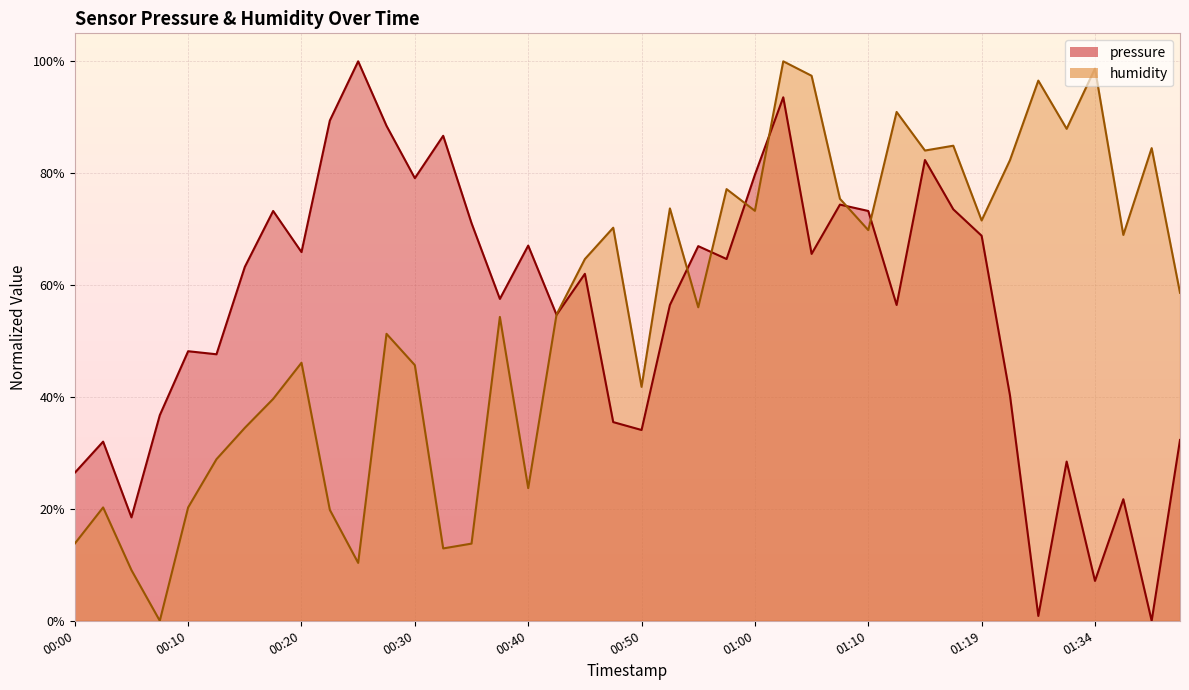

What is the value of the pressure point at the 19th from the left?

62.0